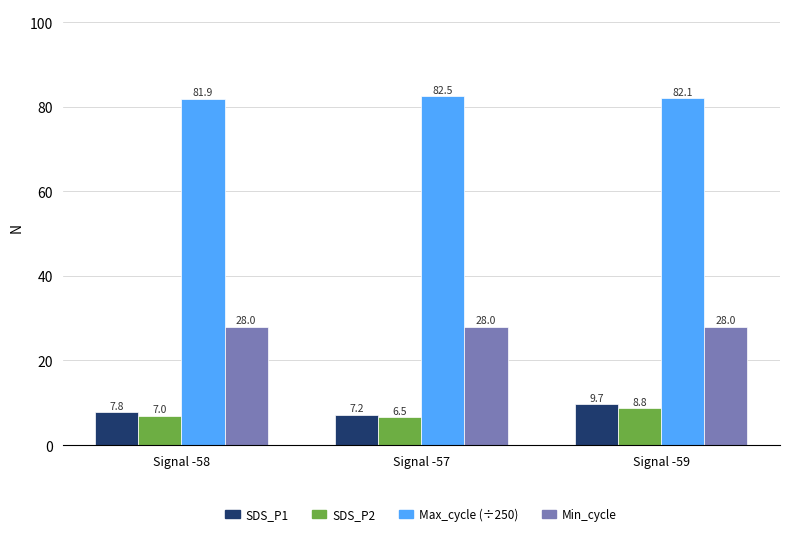

What is the value of the Min_cycle bar at the 1st from the left?

28.0